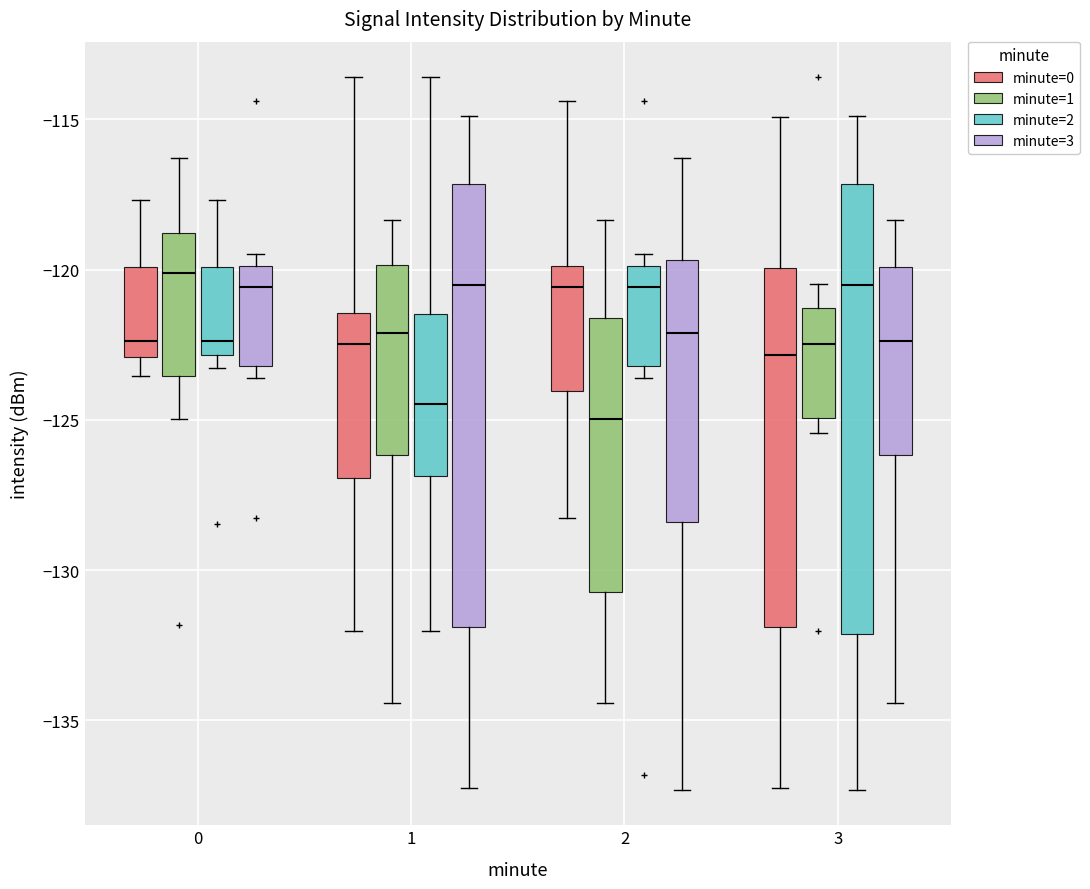

Reading left to right, transcribe this box plot: for each box, give where its median line is, the range the box spans, and where its two whiskers end, as read against the y-axis. The values are not printed on the chart, so give them approximately, as read against the axis.

0 (minute=0): median -122.5, box -123.0 to -120.0, whiskers -123.5 to -117.5
0 (minute=1): median -120.0, box -123.5 to -119.0, whiskers -125.0 to -116.5
0 (minute=2): median -122.5, box -123.0 to -120.0, whiskers -123.5 to -117.5
0 (minute=3): median -120.5, box -123.0 to -120.0, whiskers -123.5 to -119.5
1 (minute=0): median -122.5, box -127.0 to -121.5, whiskers -132.0 to -113.5
1 (minute=1): median -122.0, box -126.0 to -120.0, whiskers -134.5 to -118.5
1 (minute=2): median -124.5, box -127.0 to -121.5, whiskers -132.0 to -113.5
1 (minute=3): median -120.5, box -132.0 to -117.0, whiskers -137.5 to -115.0
2 (minute=0): median -120.5, box -124.0 to -120.0, whiskers -128.5 to -114.5
2 (minute=1): median -125.0, box -130.5 to -121.5, whiskers -134.5 to -118.5
2 (minute=2): median -120.5, box -123.0 to -120.0, whiskers -123.5 to -119.5
2 (minute=3): median -122.0, box -128.5 to -119.5, whiskers -137.5 to -116.5
3 (minute=0): median -123.0, box -132.0 to -120.0, whiskers -137.5 to -115.0
3 (minute=1): median -122.5, box -125.0 to -121.5, whiskers -125.5 to -120.5
3 (minute=2): median -120.5, box -132.0 to -117.0, whiskers -137.5 to -115.0
3 (minute=3): median -122.5, box -126.0 to -120.0, whiskers -134.5 to -118.5